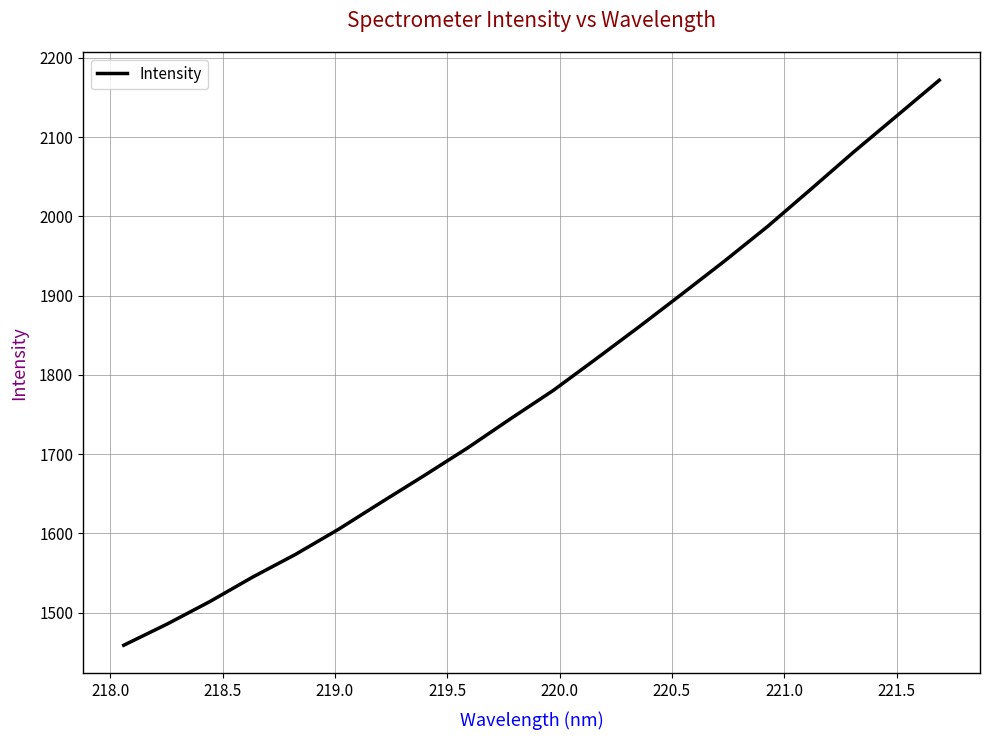

How many lines are shown in the chart?

1